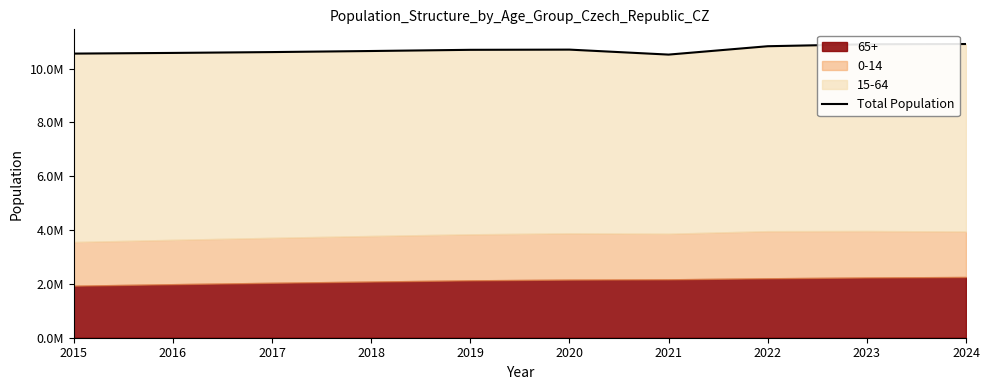

The chart shows a value of 6646303 at 2024. True or false?

False